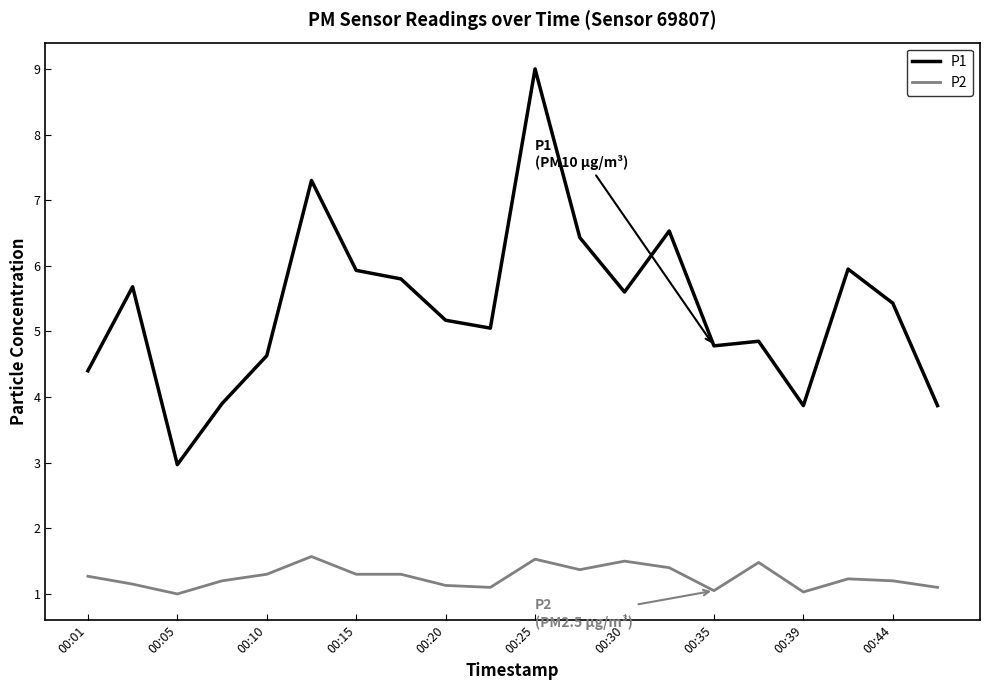

Which series has the widest spread of values?

P1